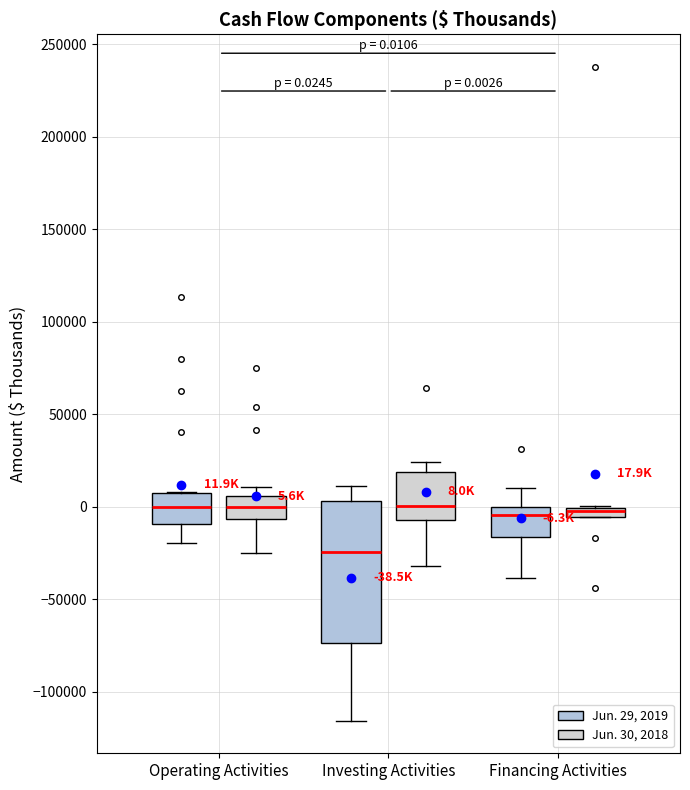

Which box has the lowest median line?

Investing Activities (Jun. 29, 2019)